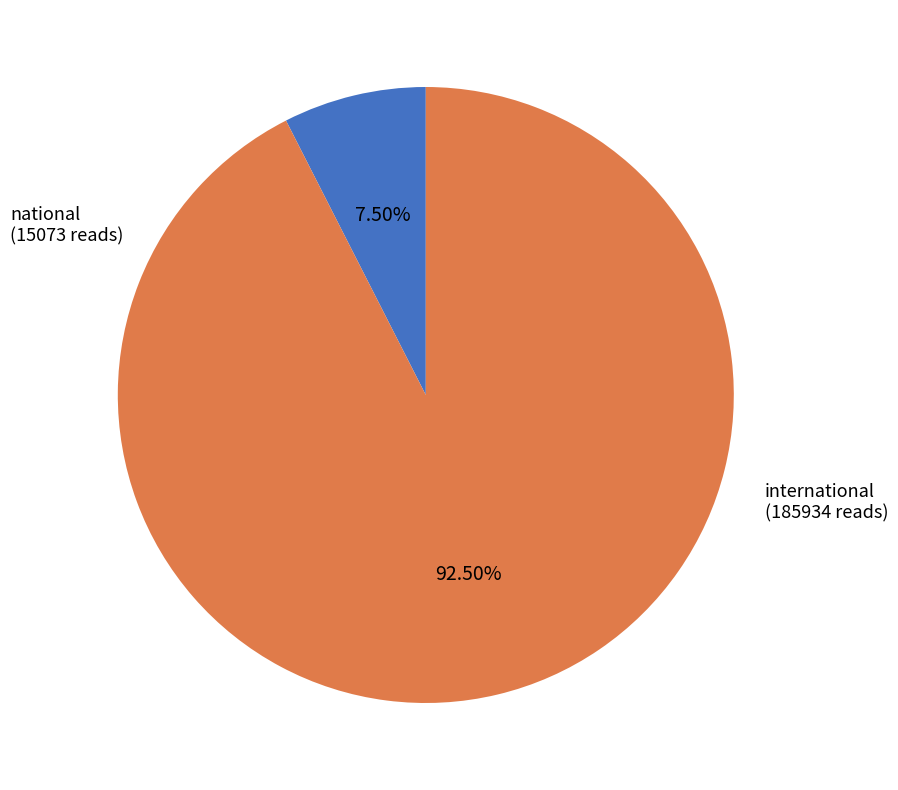

Which slice is the largest?

international